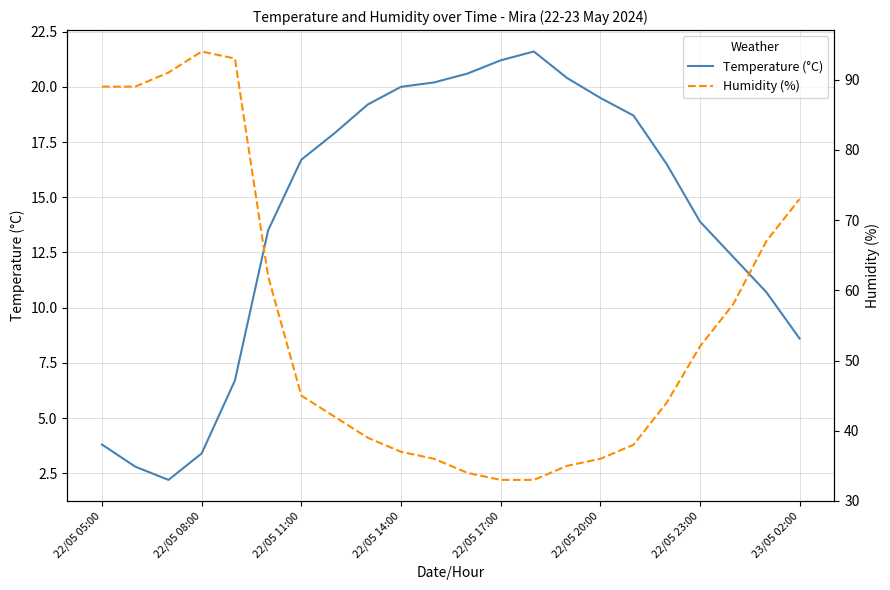

Is it true that Temperature (°C) equals 10.7 at 22/05 17:00?

False